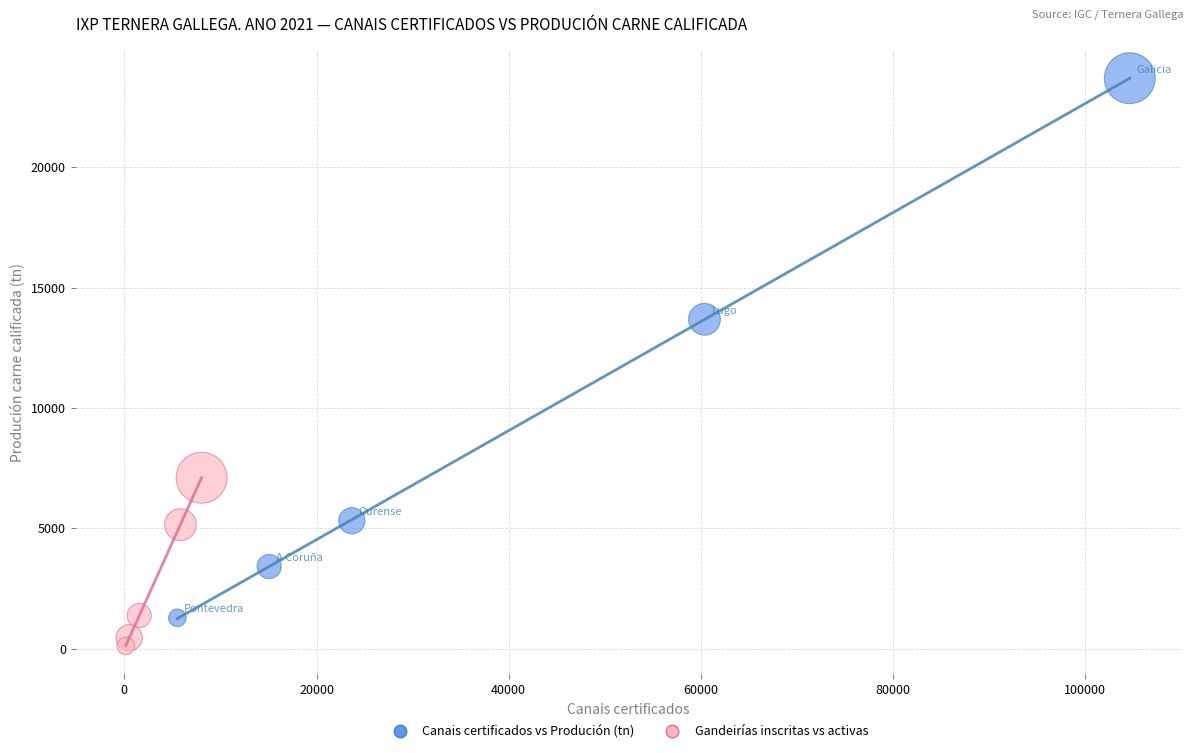

What are all the series names shown in the legend?

Canais certificados vs Produción (tn), Gandeirías inscritas vs activas